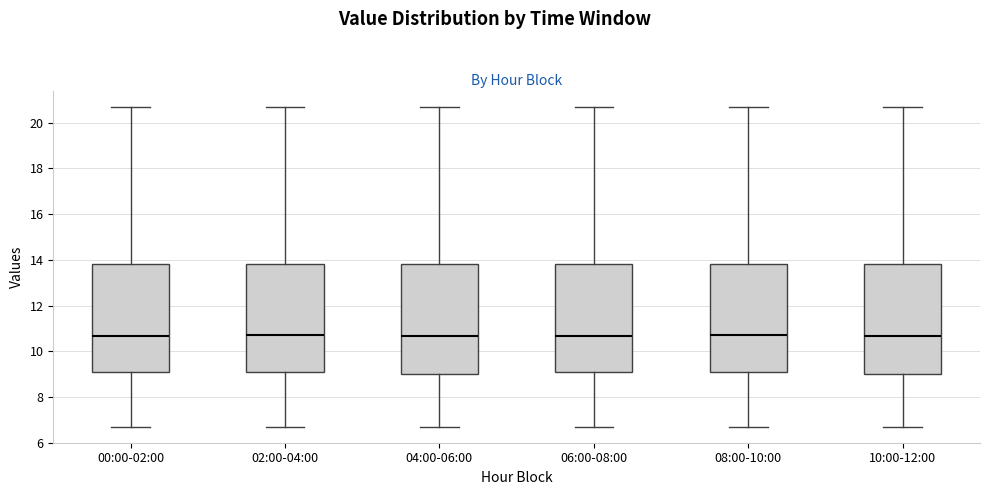

Where is the lower edge of the box for 04:00-06:00 on the y-axis? The values are not printed on the chart, so give them approximately, as read against the axis.

9.0